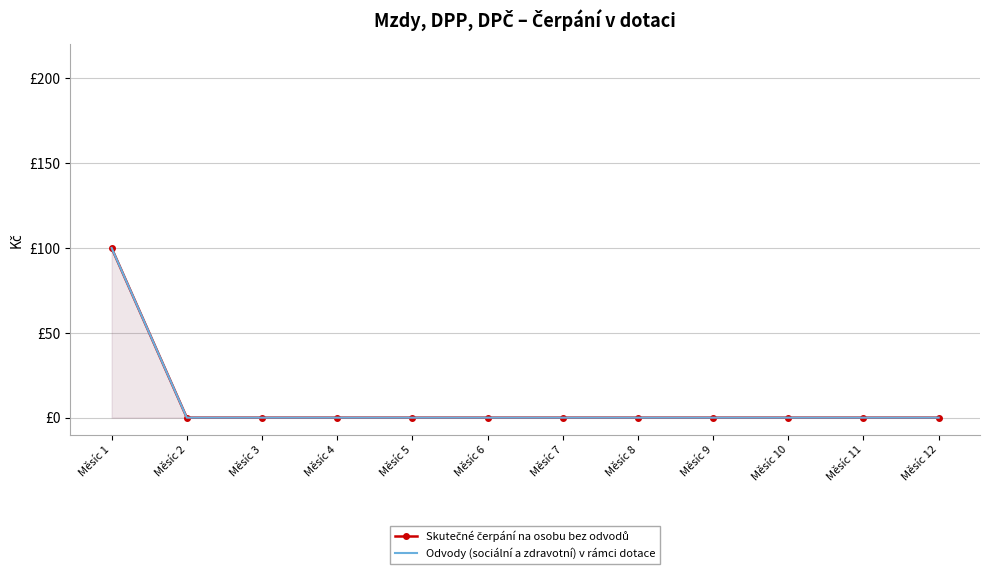

True or false: Skutečné čerpání na osobu bez odvodů and Odvody (sociální a zdravotní) v rámci dotace cross at least once.

False